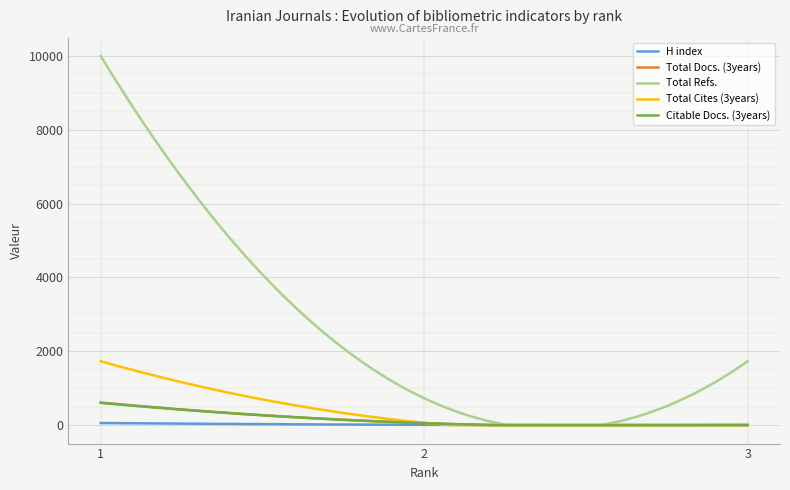

Which series has the largest total across all categories?

Total Refs.